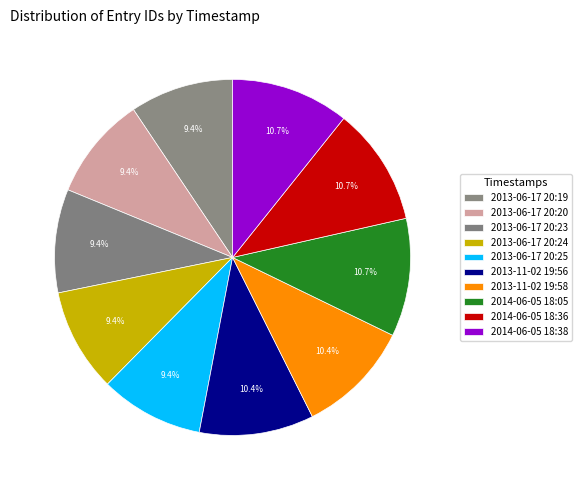

Rank the categories by value from lowest to highest.

2013-06-17 20:19, 2013-06-17 20:20, 2013-06-17 20:23, 2013-06-17 20:24, 2013-06-17 20:25, 2013-11-02 19:56, 2013-11-02 19:58, 2014-06-05 18:05, 2014-06-05 18:36, 2014-06-05 18:38